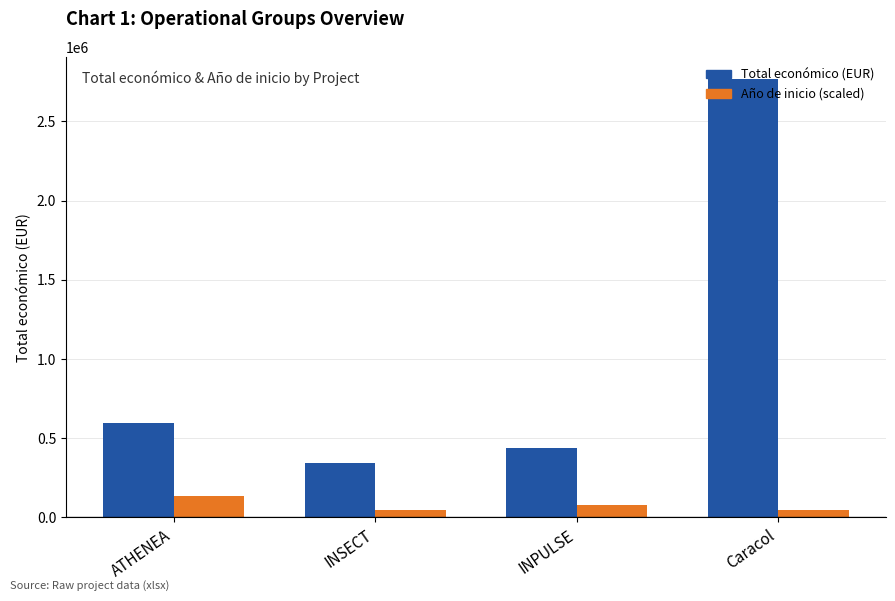

At ATHENEA, list the series in order from smallest to largest.

Año de inicio (scaled), Total económico (EUR)